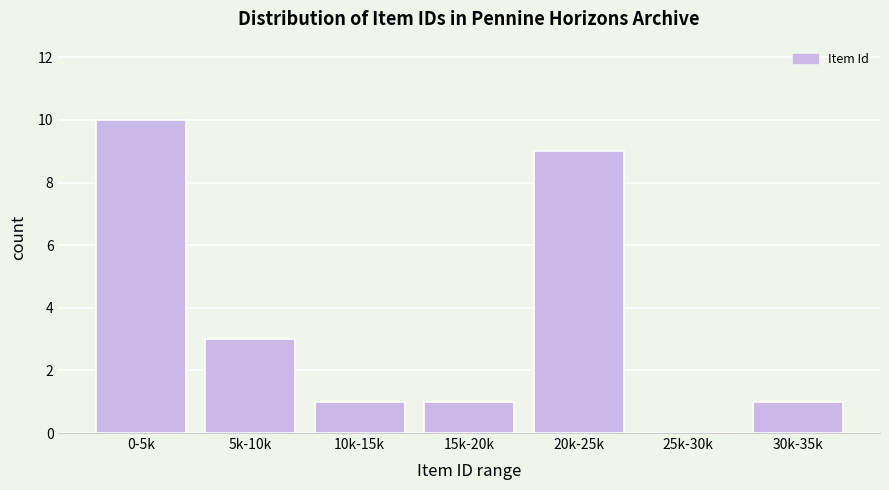

Reading left to right, transcribe all the data shown in this chart.

0-5k=10	5k-10k=3	10k-15k=1	15k-20k=1	20k-25k=9	25k-30k=0	30k-35k=1